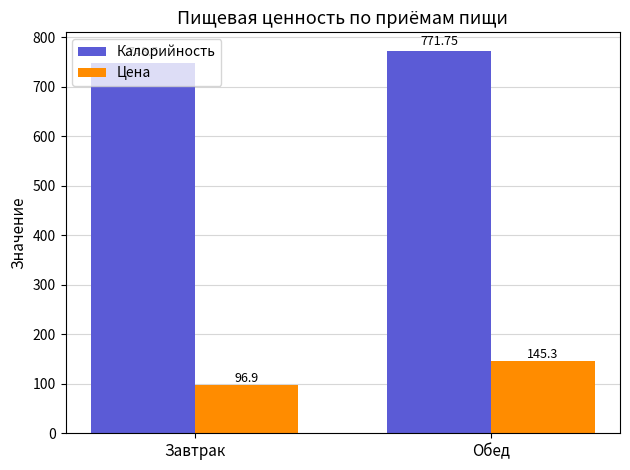

List the labels in order of Калорийность value, smallest first.

Завтрак, Обед